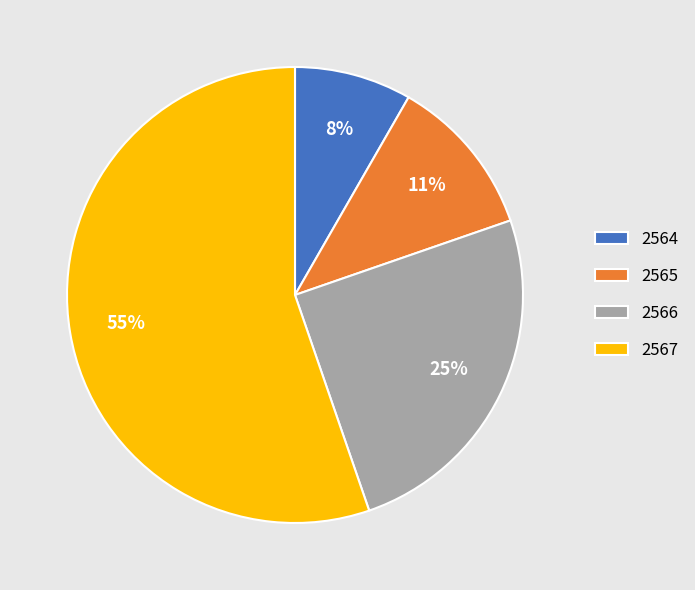

Is it true that 2567 is 55% of the pie?

True